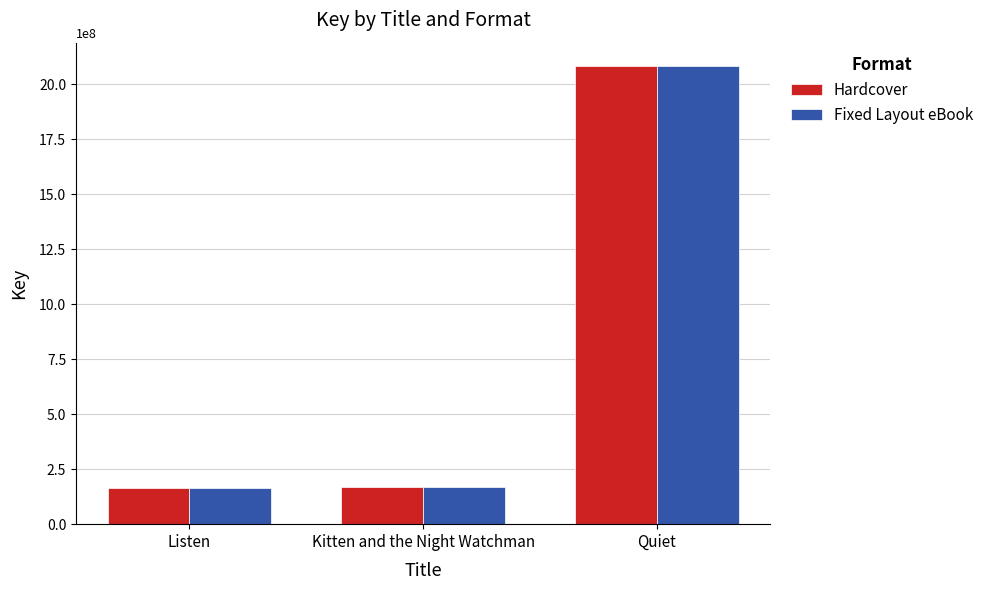

What is the difference between the Hardcover values at Kitten and the Night Watchman and Listen?

2200271